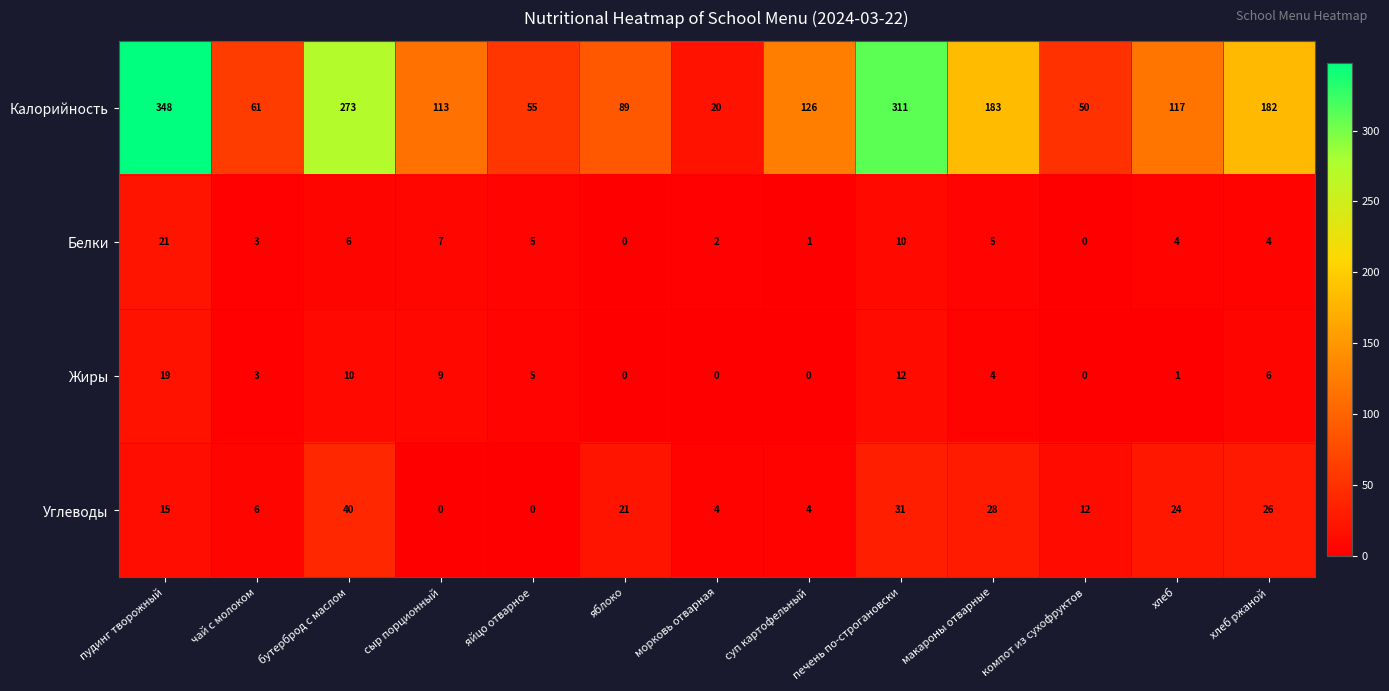

Which series has the widest spread of values?

Калорийность